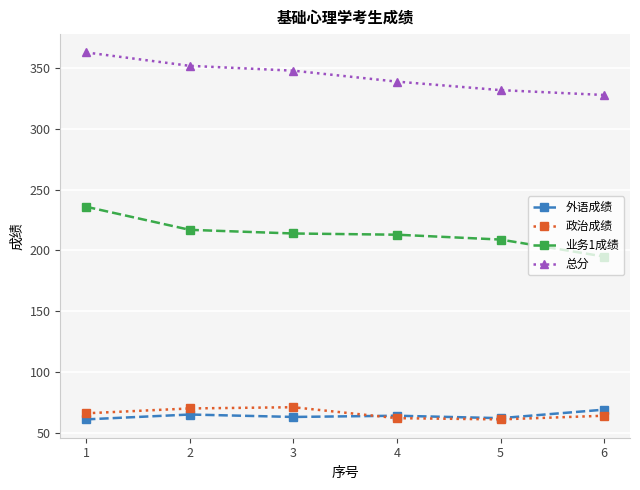

Is the value of 政治成绩 at 4 greater than the value of 业务1成绩 at 1?

No